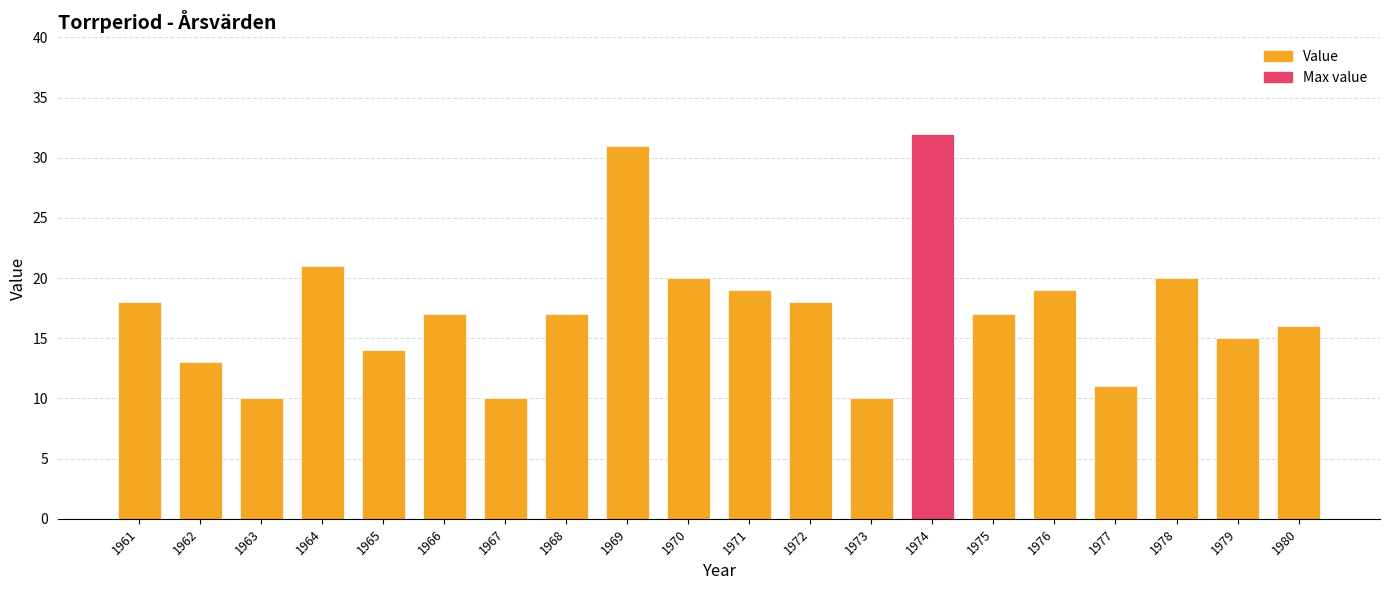

At which label is the value closest to 21?

1964